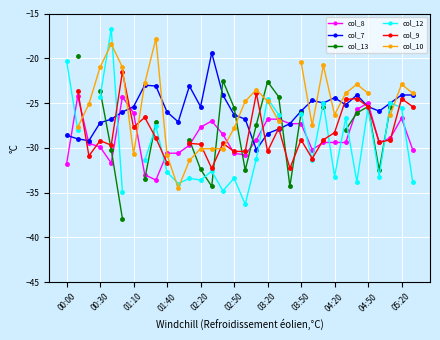

Is the value of col_13 at 14 greater than the value of col_9 at 23?

Yes